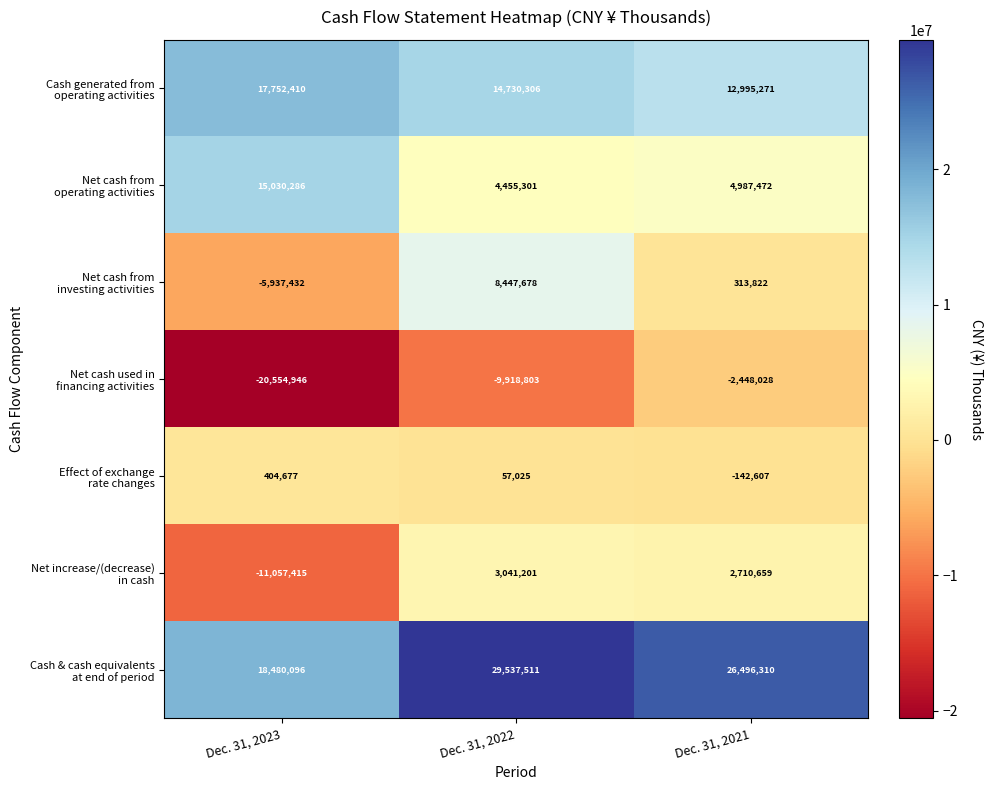

At which category is the sum across all series the highest?

Dec. 31, 2022